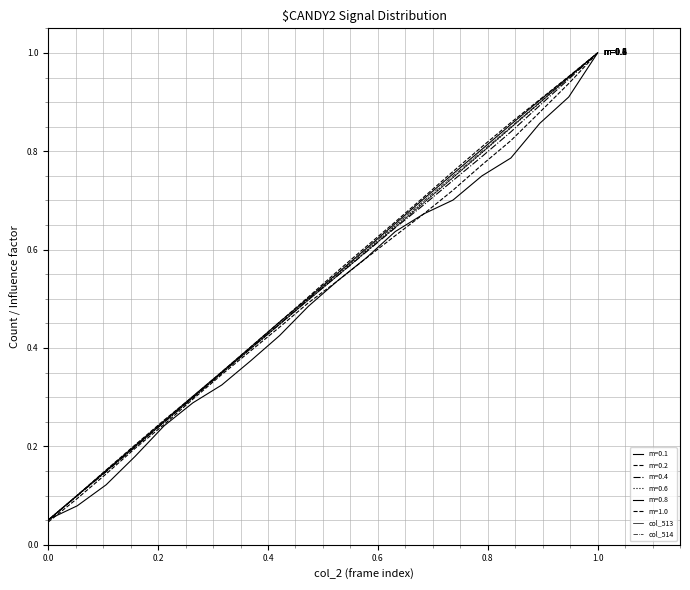

Is this an area chart (filled region under the line)?

No